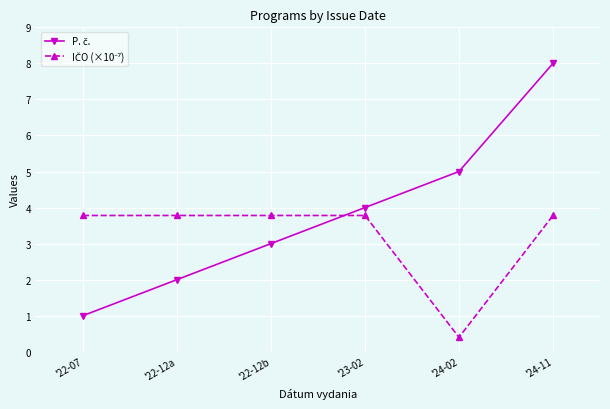

At which category is the sum across all series the highest?

'24-11